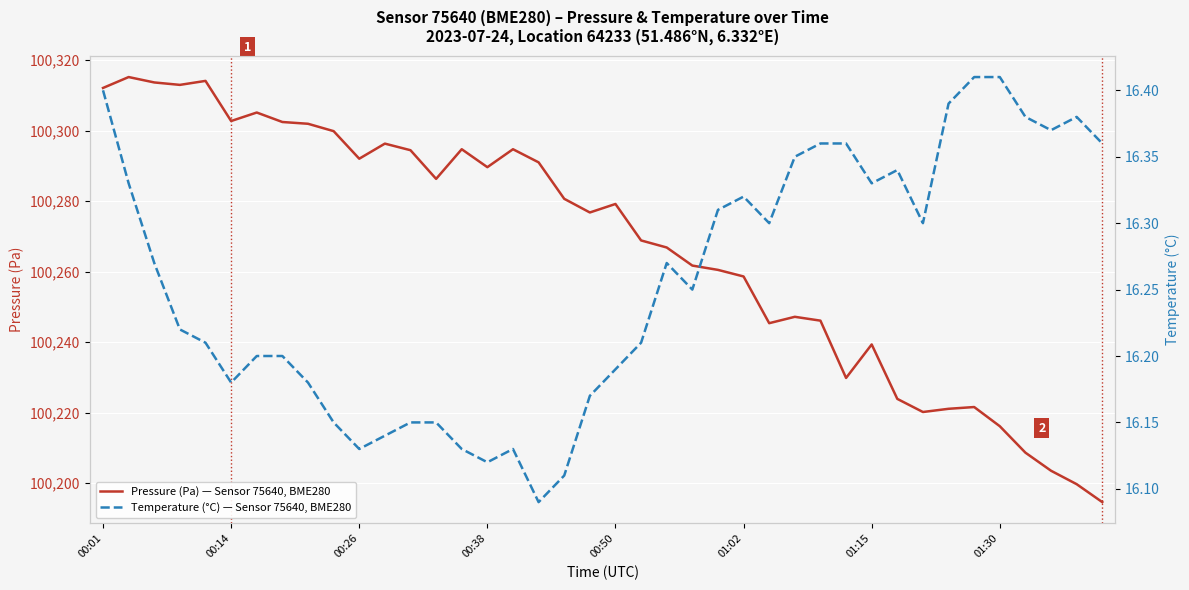

The Pressure (Pa) — Sensor 75640, BME280 series shows 100216.2 at 01:30. True or false?

True